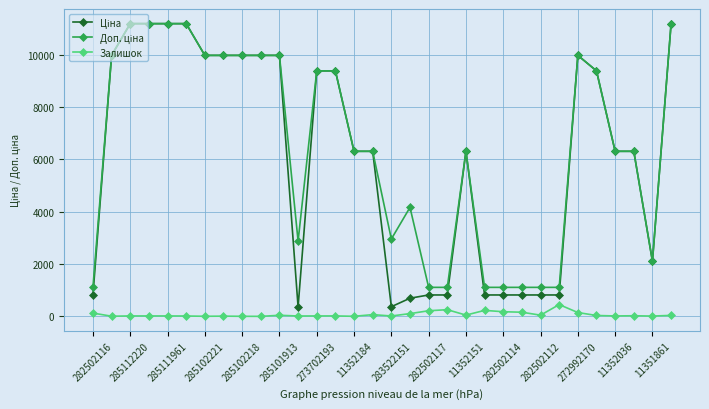

What is the maximum value for Залишок?

451.0